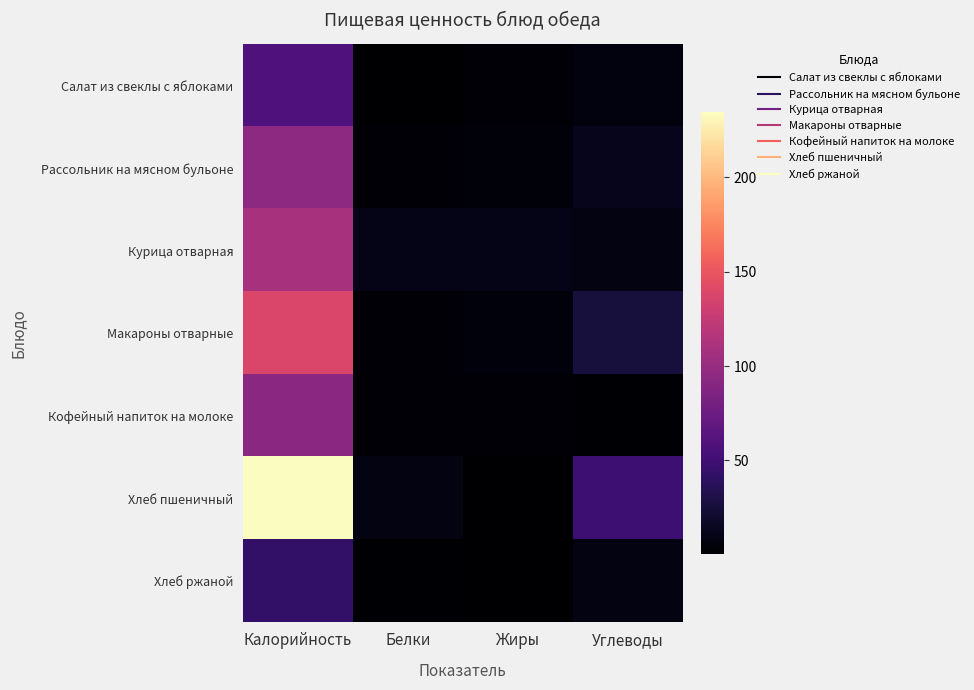

Reading right to left, extract all data points from this chart.

Салат из свеклы с яблоками: Углеводы=6.8	Жиры=3.1	Белки=0.7	Калорийность=58.0
Рассольник на мясном бульоне: Углеводы=12.2	Жиры=4.4	Белки=3.4	Калорийность=94.7
Курица отварная: Углеводы=7.8	Жиры=11.1	Белки=10.6	Калорийность=109.3
Макароны отварные: Углеводы=26.0	Жиры=5.7	Белки=2.6	Калорийность=137.5
Кофейный напиток на молоке: Углеводы=1.2	Жиры=2.7	Белки=3.1	Калорийность=93.3
Хлеб пшеничный: Углеводы=49.2	Жиры=0.8	Белки=7.6	Калорийность=234.4
Хлеб ржаной: Углеводы=8.4	Жиры=0.2	Белки=1.4	Калорийность=42.8